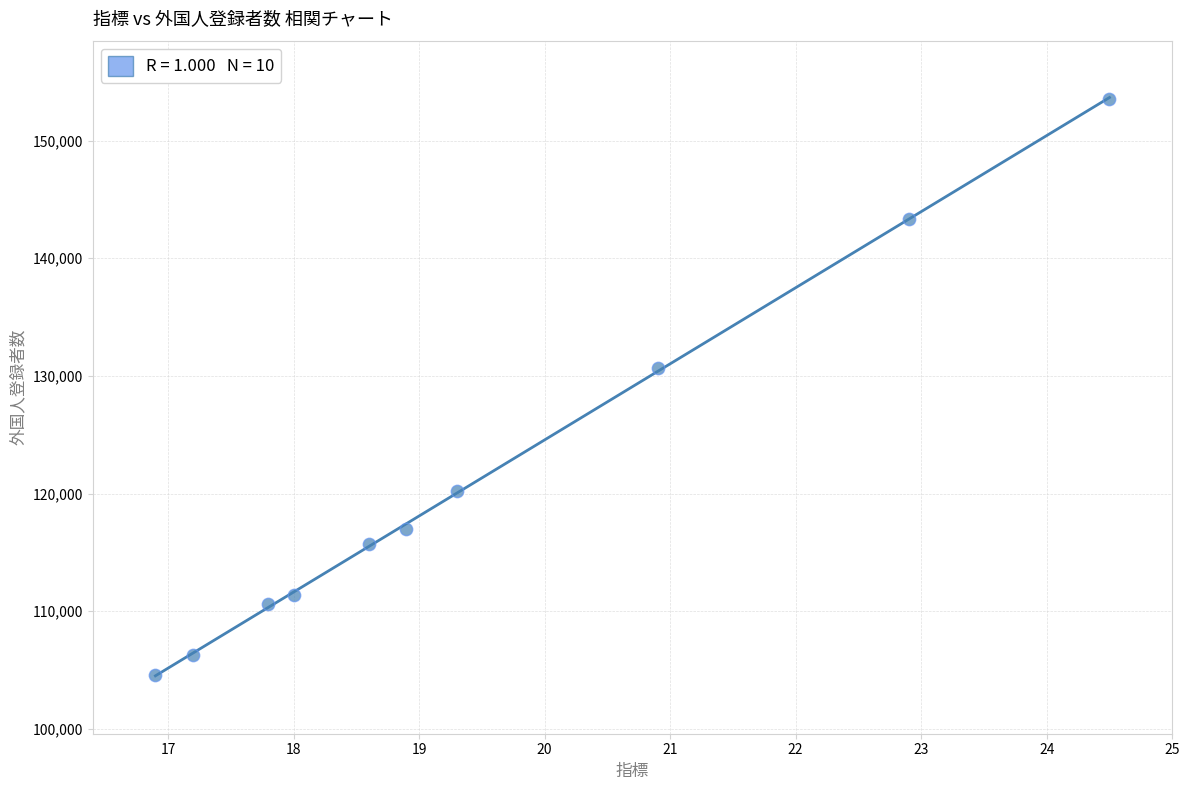

What Y value in the scatter plot is closest to 129041?

130710